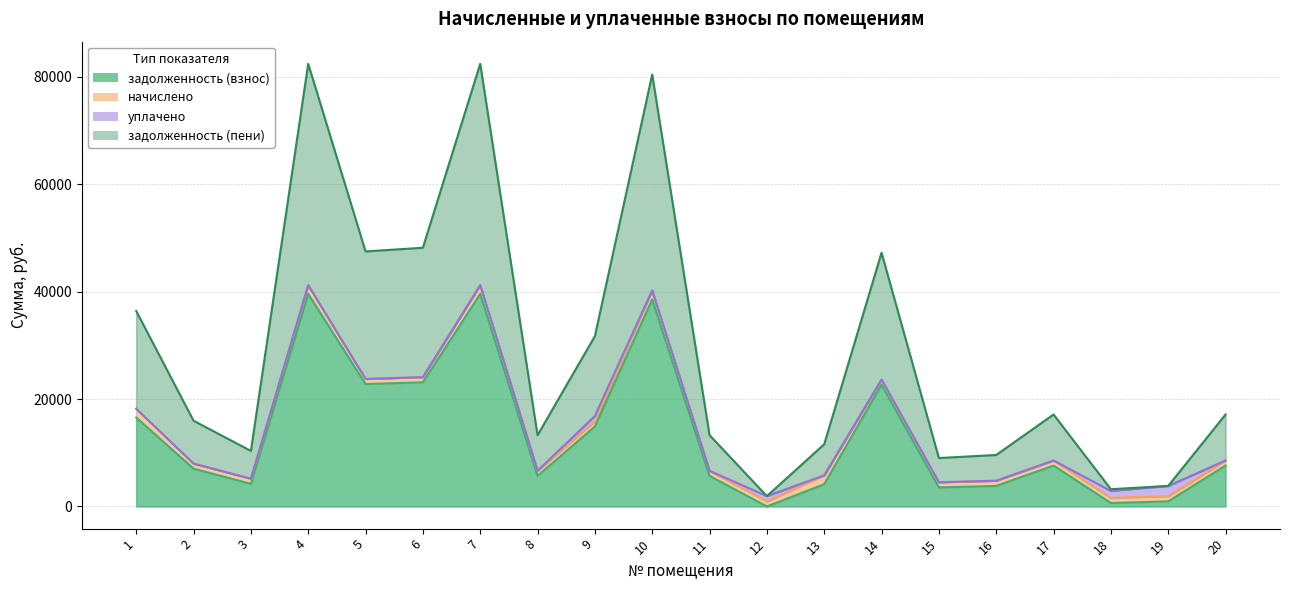

How many categories are shown in the chart?

20